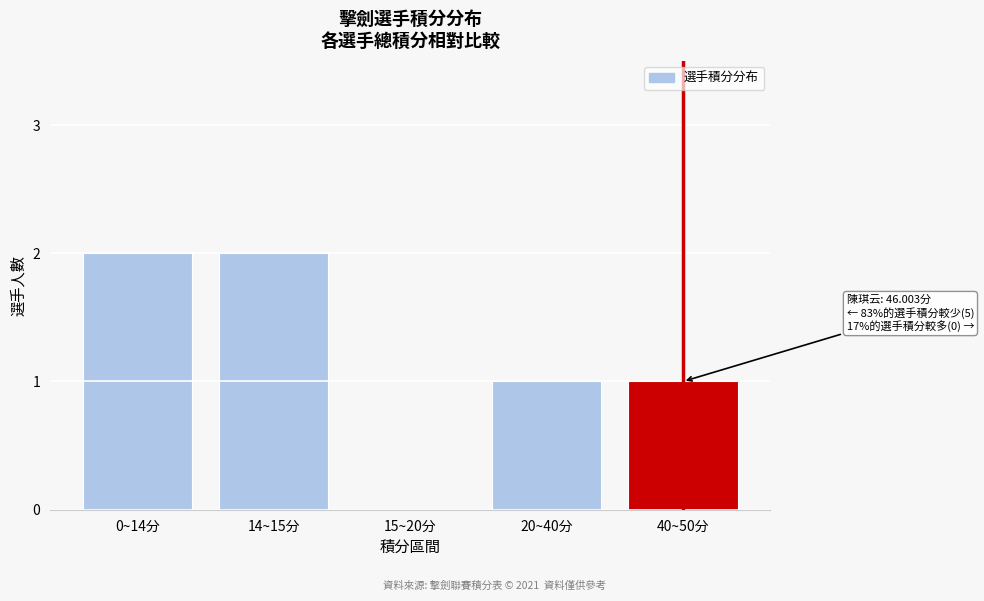

Reading right to left, list all the values displayed in this chart.

40~50分=1	20~40分=1	15~20分=0	14~15分=2	0~14分=2